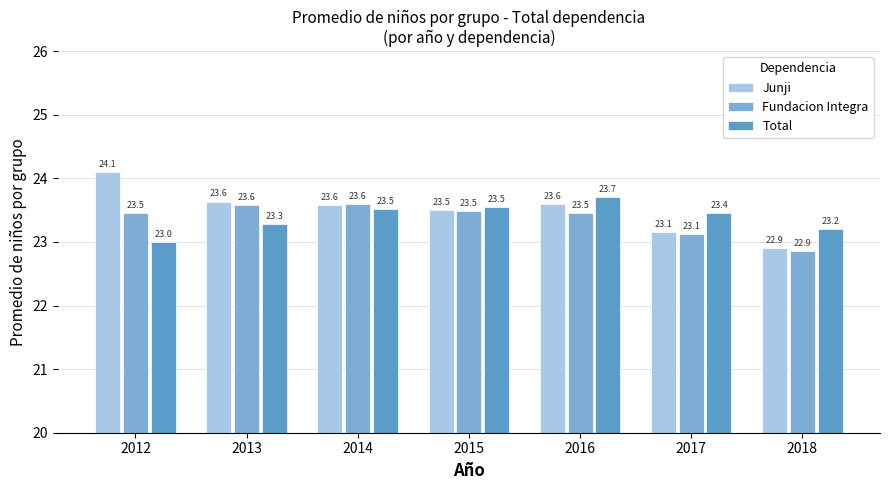

What are all the series names shown in the legend?

Junji, Fundacion Integra, Total